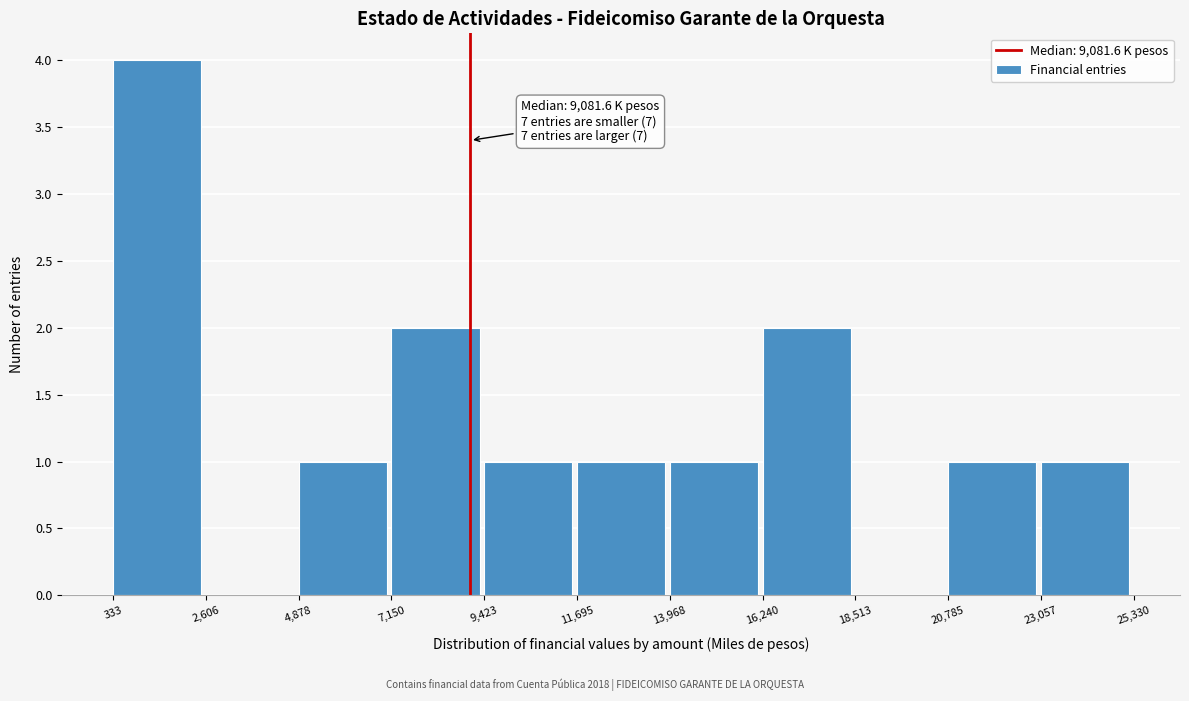

Which range on the x-axis has the tallest bar?

333 to 2,606